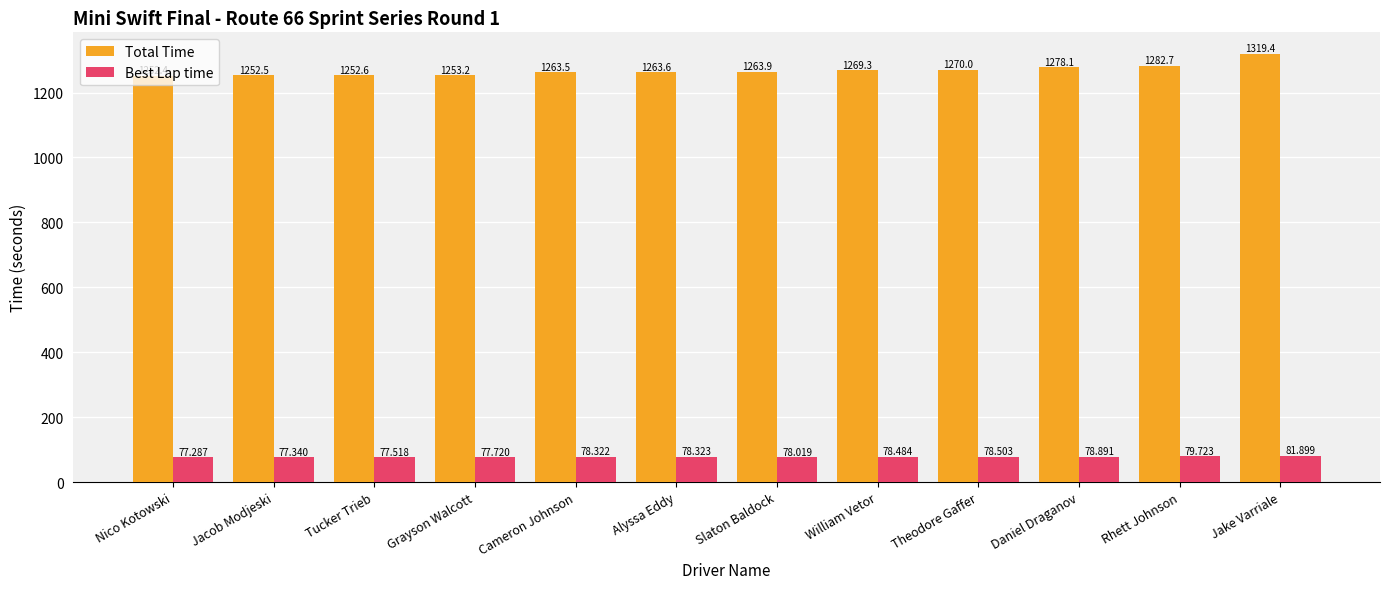

Does the chart contain stacked bars?

No